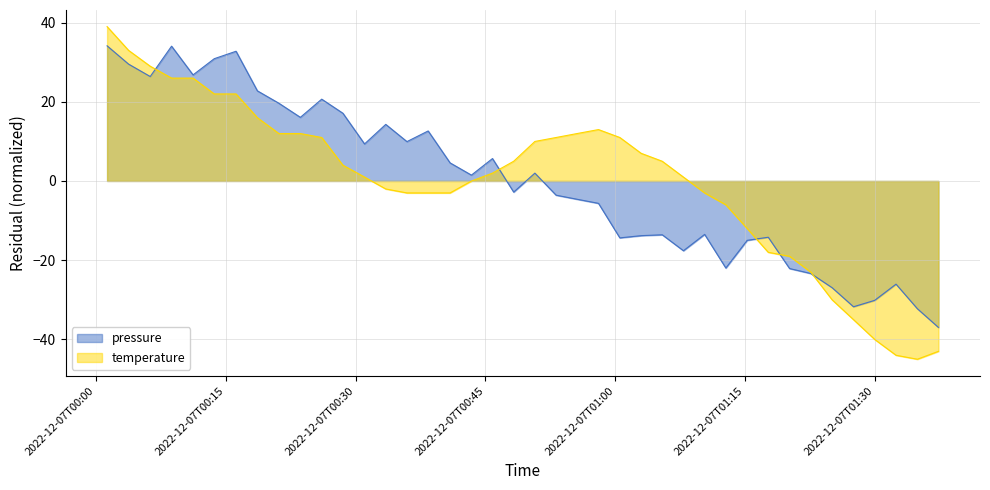

List the series in order of their overall mean, lowest first.

pressure, temperature